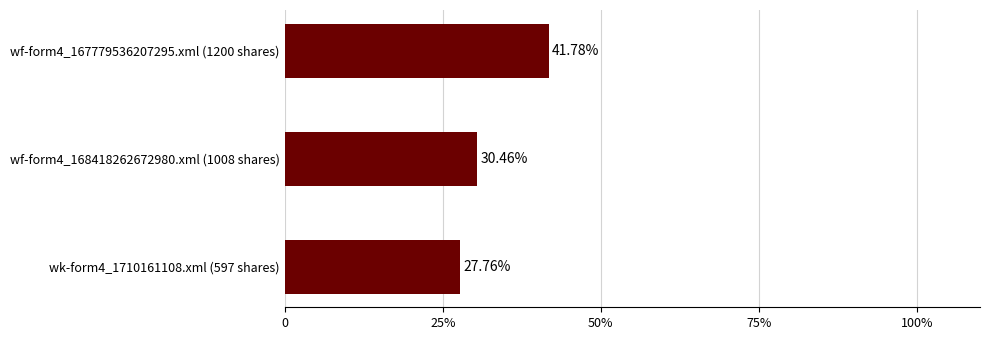

What is the greatest value displayed?

41.8